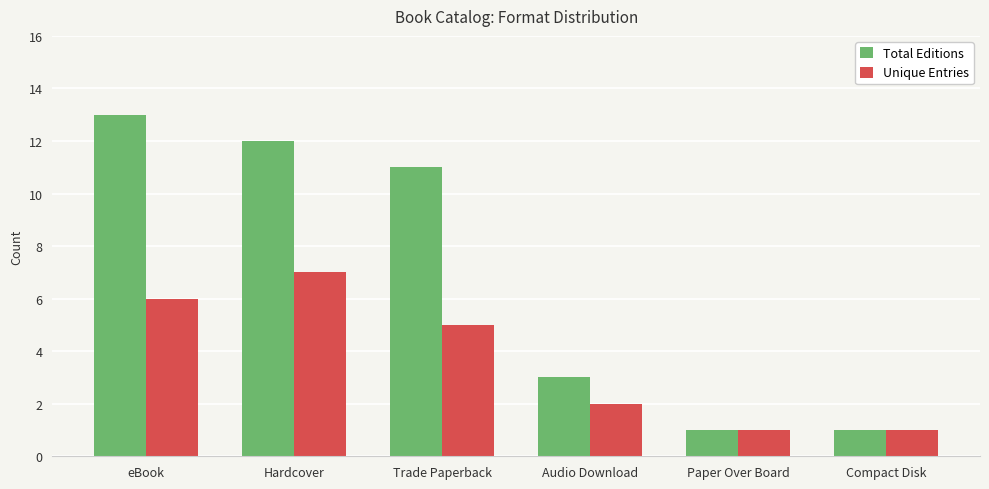

What is the label of the 4th bar from the right?

Trade Paperback